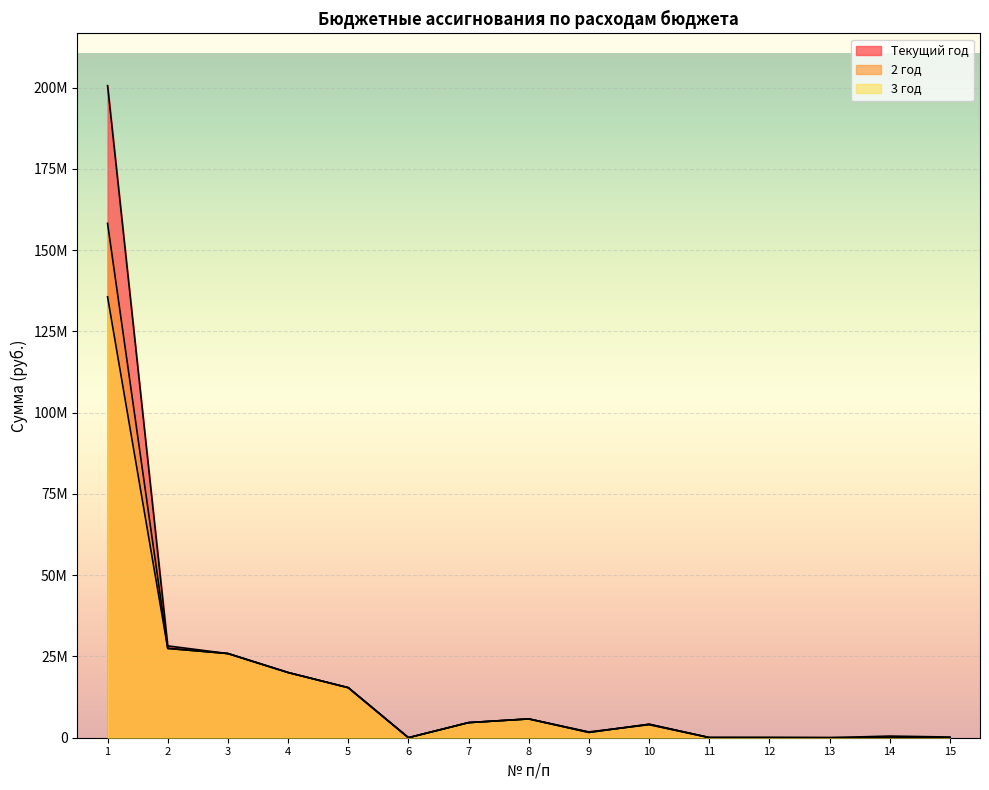

Between 10 and 11, which is larger?

10